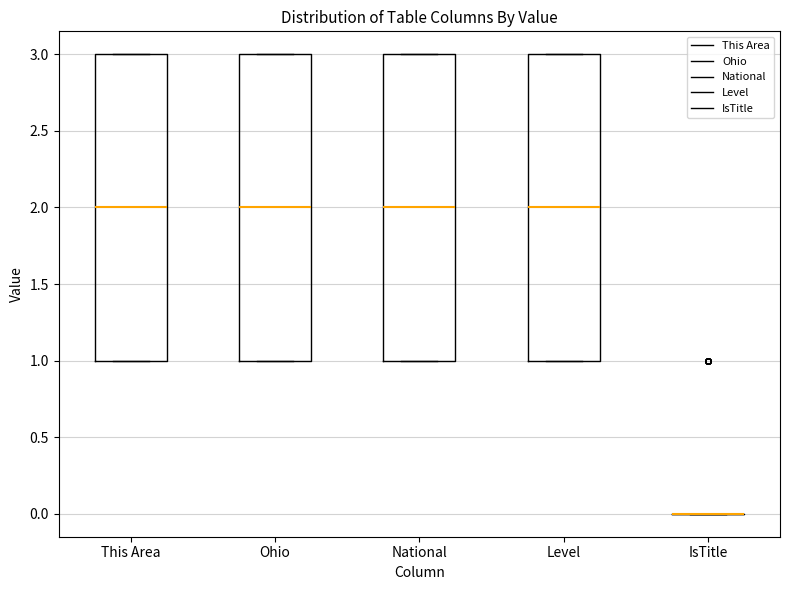

Reading left to right, read every box against the y-axis: the position of its median line, the range the box covers, and the ends of its whiskers. The values are not printed on the chart, so give them approximately, as read against the axis.

This Area: median 2, box 1 to 3, whiskers 1 to 3
Ohio: median 2, box 1 to 3, whiskers 1 to 3
National: median 2, box 1 to 3, whiskers 1 to 3
Level: median 2, box 1 to 3, whiskers 1 to 3
IsTitle: box collapsed to a line at 0, whiskers 0 to 0